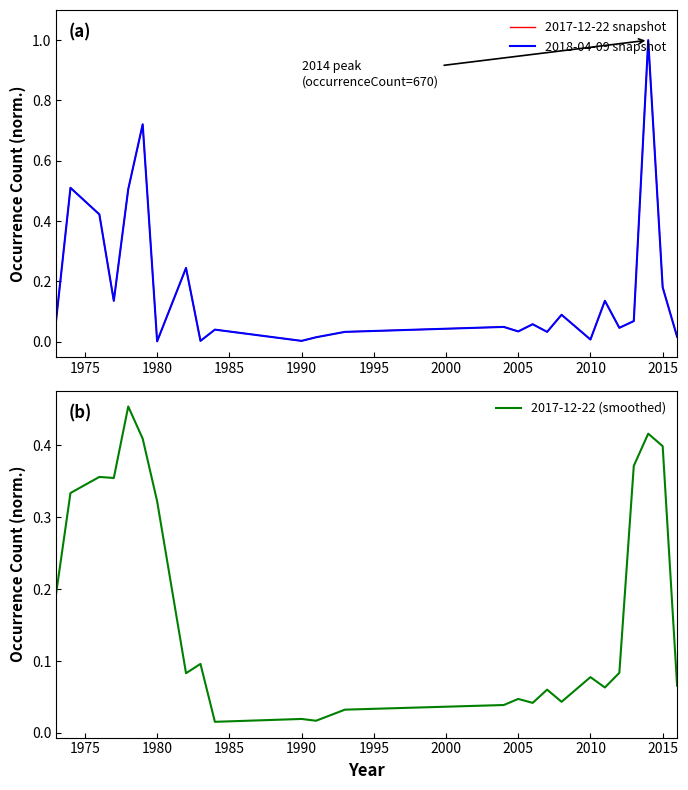

How many distinct data groups are displayed?

3